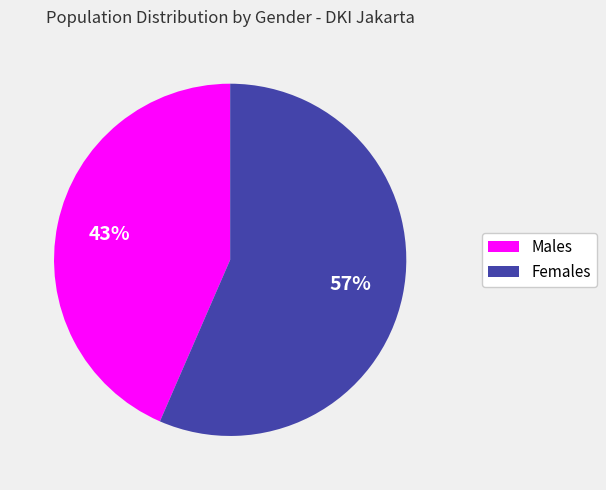

To the nearest percent, what is the average slice percentage?

50%